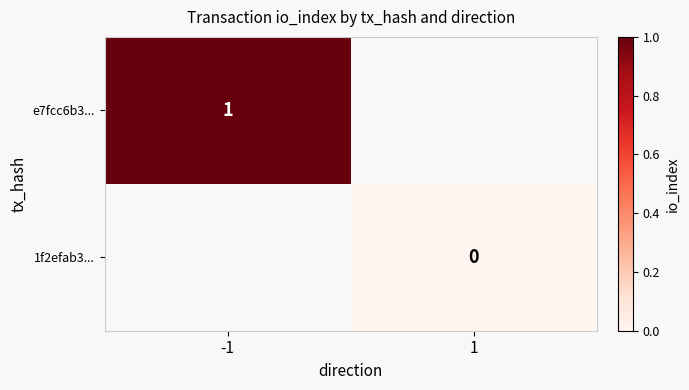

Is it true that e7fcc6b3... equals 2 at -1?

False